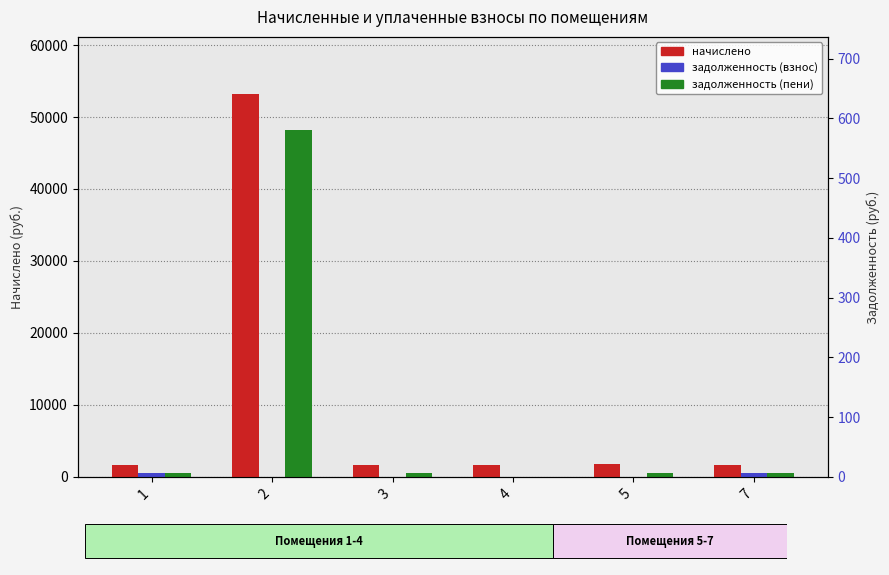

The value of задолженность (взнос) at 3 is 0.0. True or false?

True